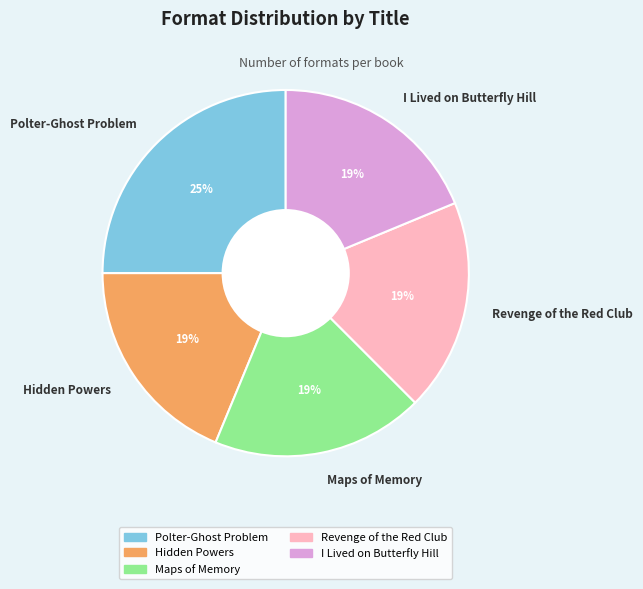

How many segments does this pie chart have?

5